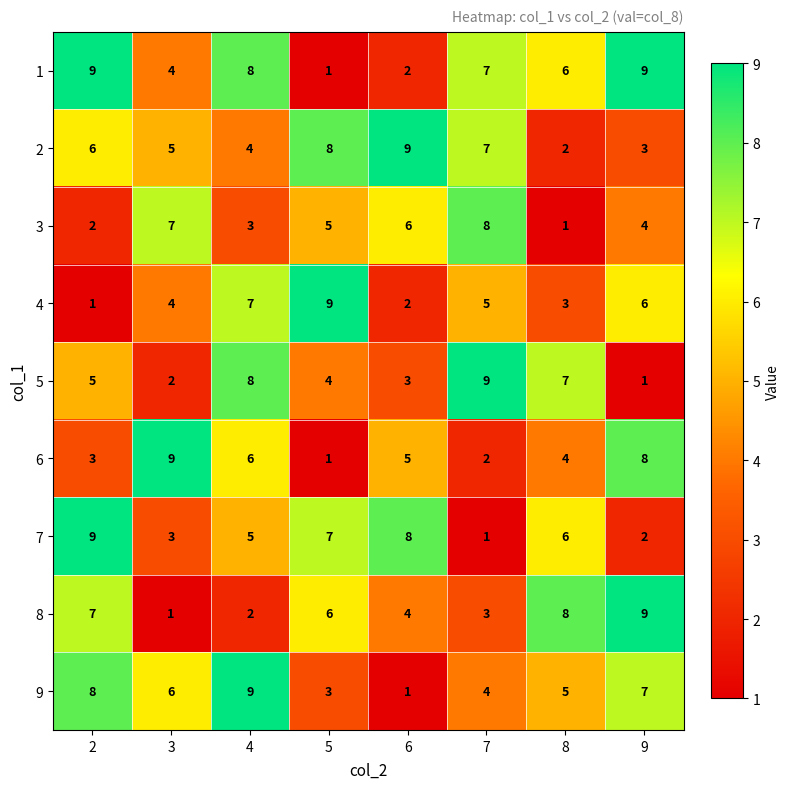

What is the maximum value shown in the chart?

9